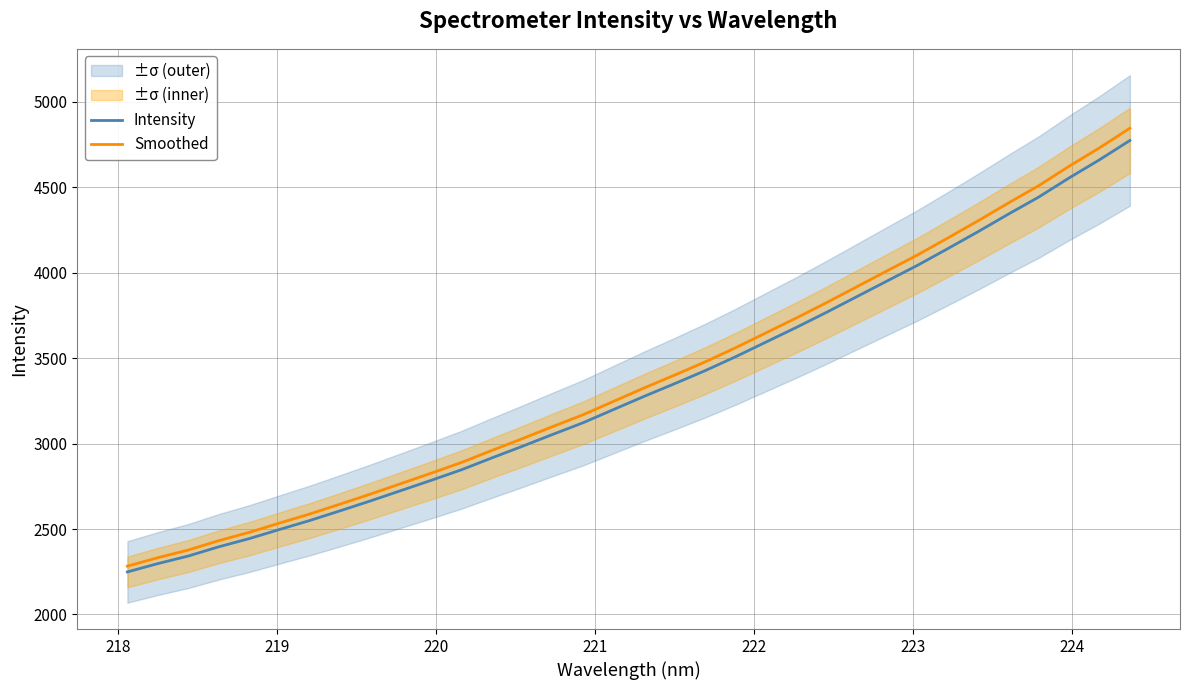

What is the highest value of the Intensity series?

4773.7